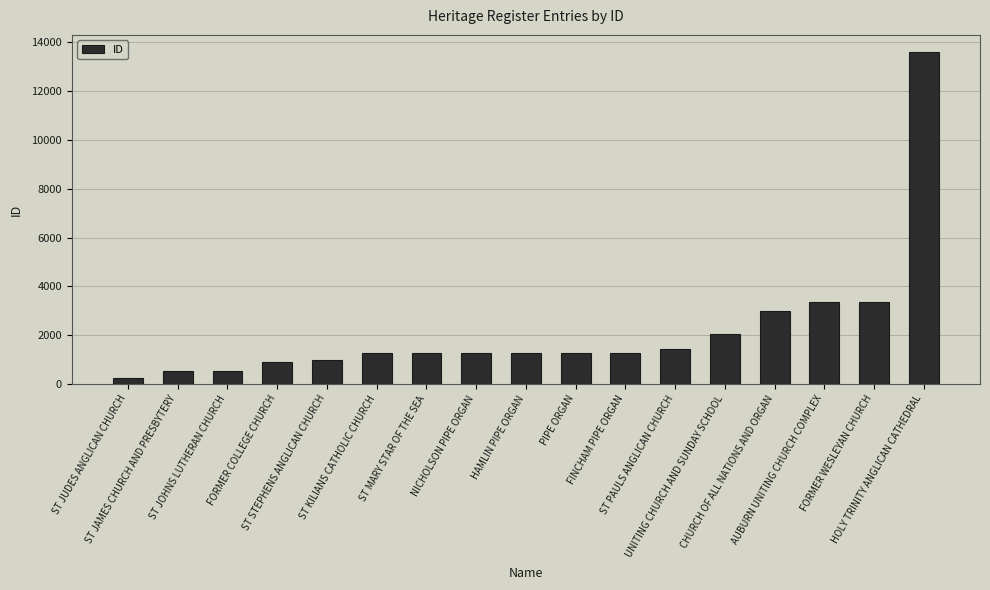

How many bars are there in total?

17